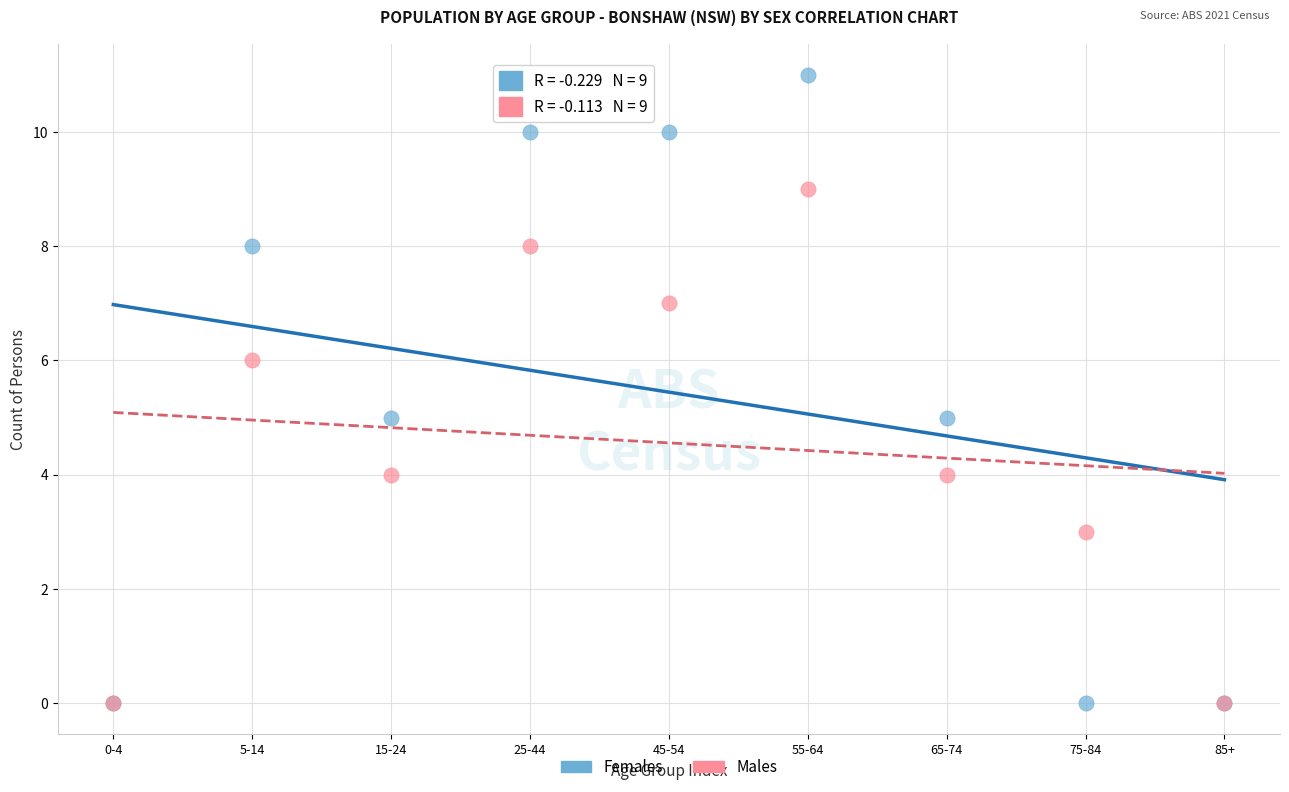

What are all the series names shown in the legend?

Females, Males